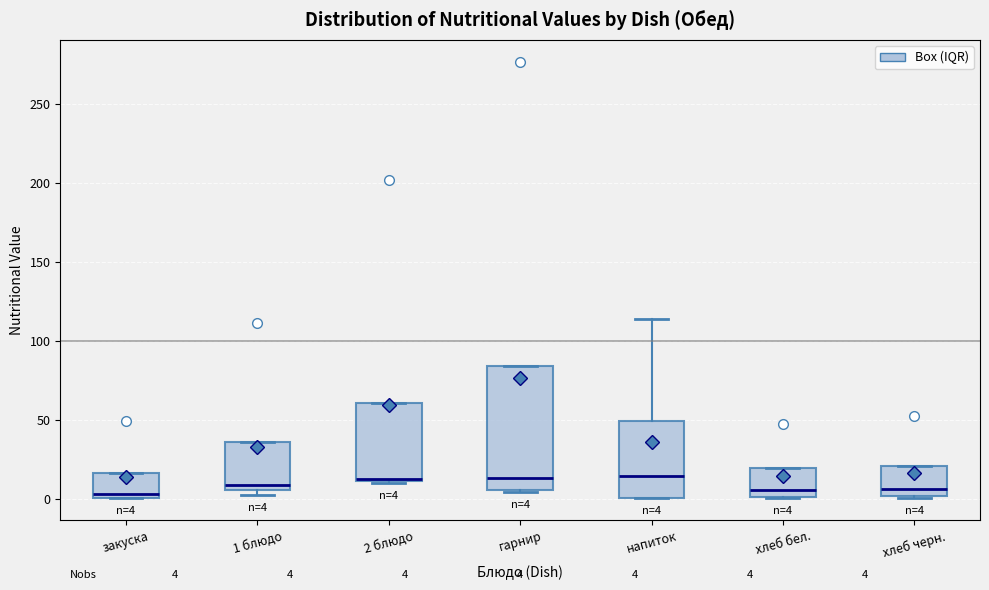

Comparing the boxes themselves (not the whiskers), which one is the tallest?

гарнир